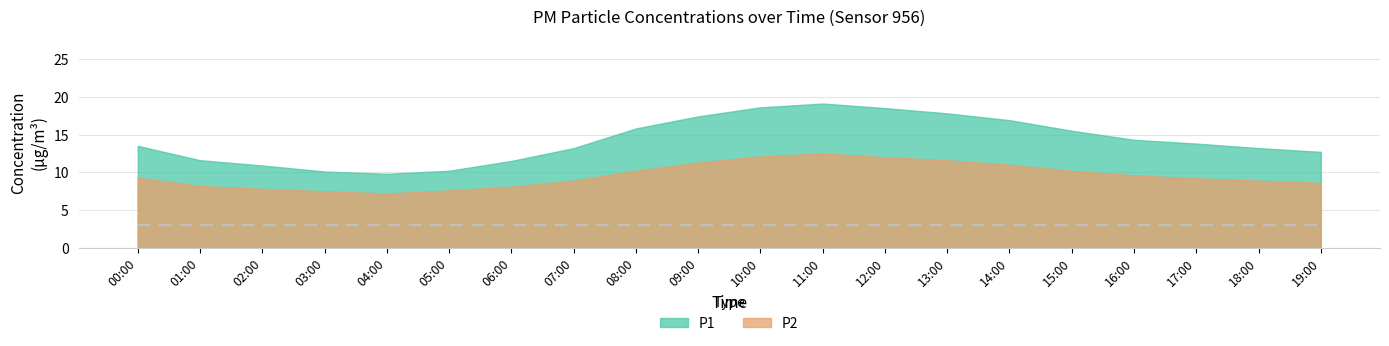

True or false: P1 and P2 intersect in this chart.

False